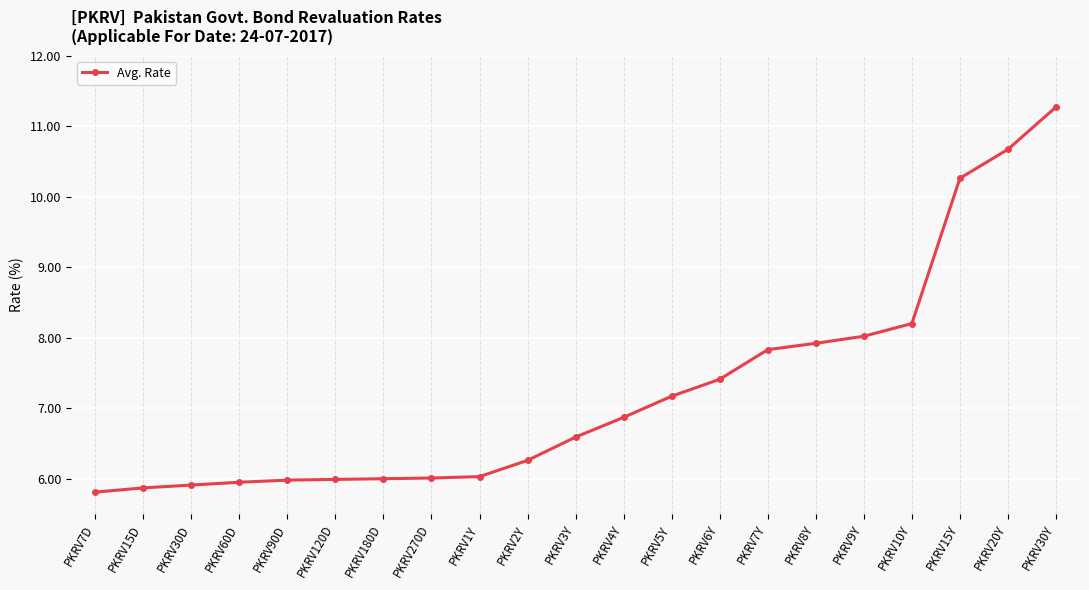

What is the label of the 2nd point from the left?

PKRV15D